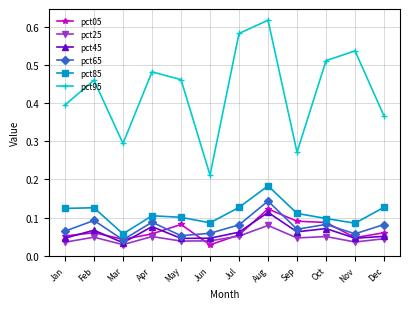

Which category has the highest value in the pct05 series?

Aug